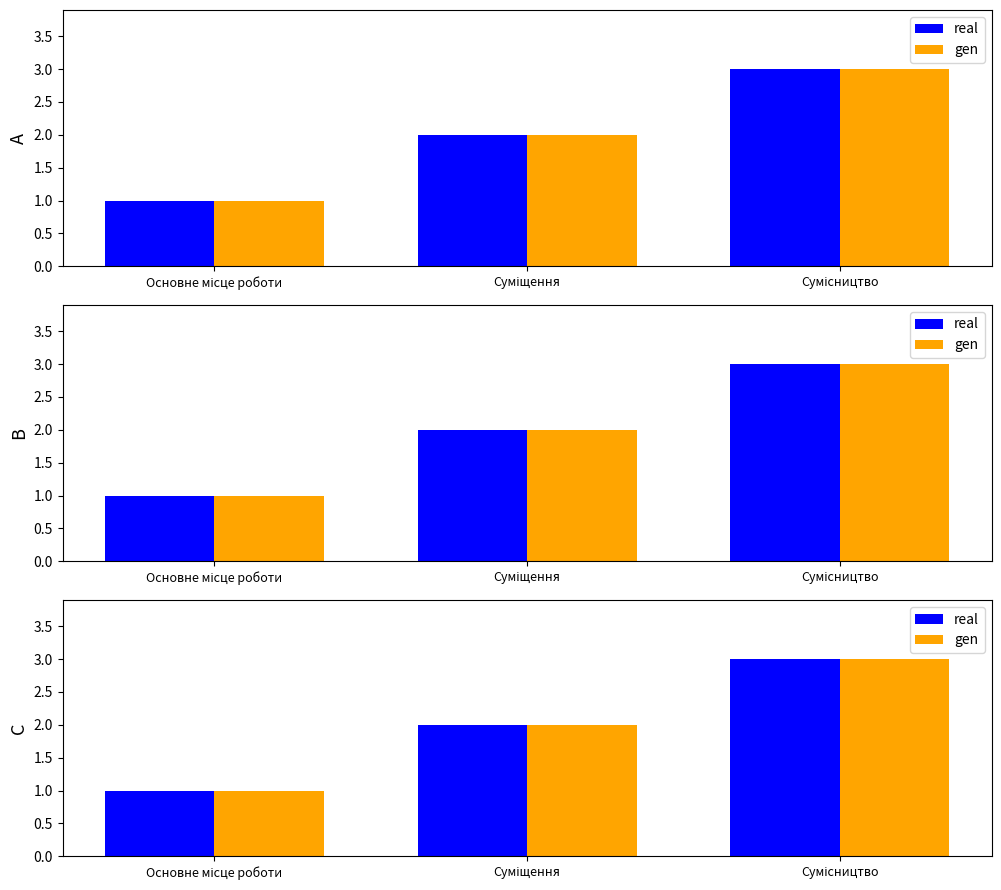

Is it true that gen equals 2 at Суміщення?

True